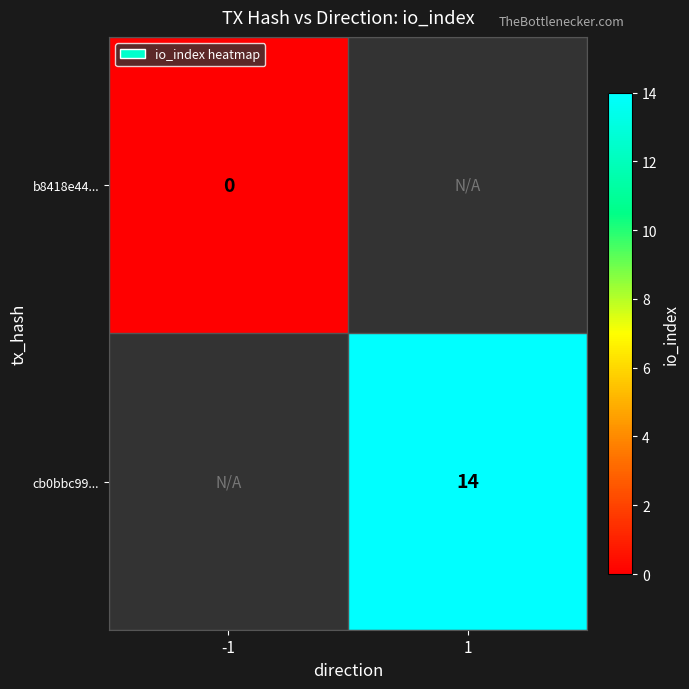

The cb0bbc99... series shows 18 at 1. True or false?

False